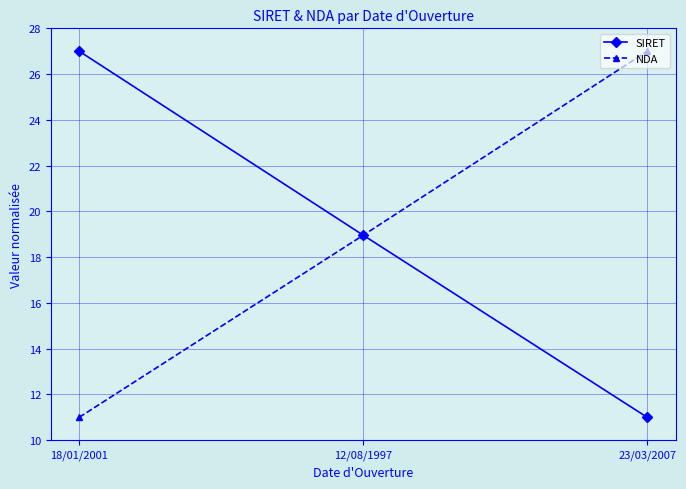

List the labels in order of SIRET value, largest first.

18/01/2001, 12/08/1997, 23/03/2007